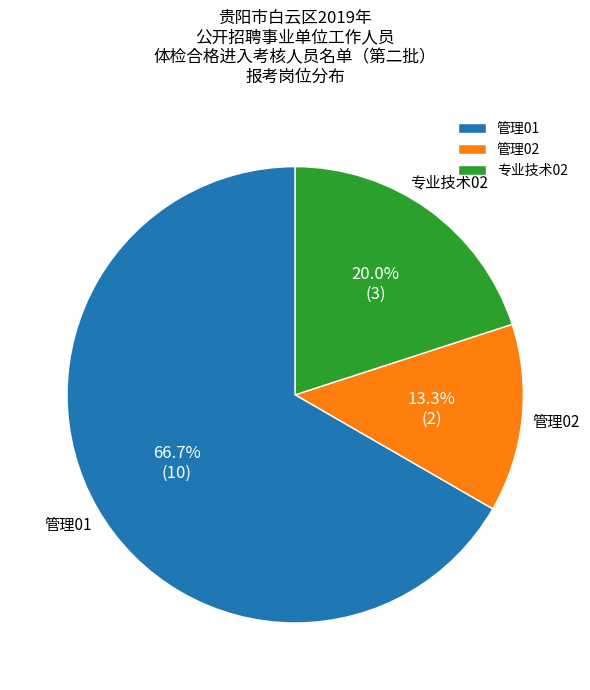

What percentage do 专业技术02 and 管理01 together represent?

86.7%